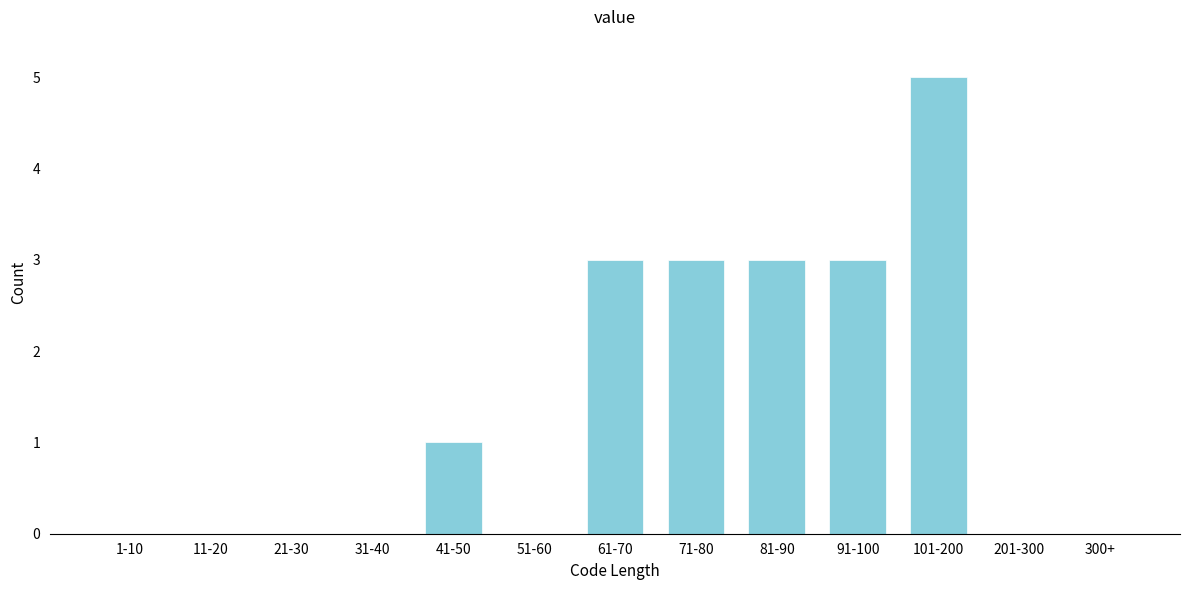

Reading right to left, transcribe all the data shown in this chart.

300+=0	201-300=0	101-200=5	91-100=3	81-90=3	71-80=3	61-70=3	51-60=0	41-50=1	31-40=0	21-30=0	11-20=0	1-10=0